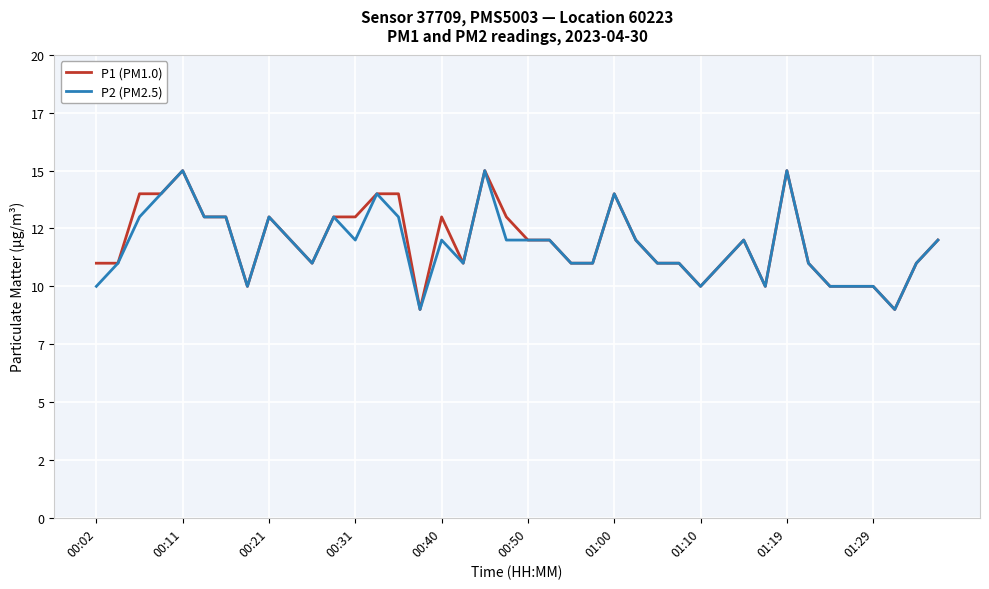

Is this an area chart (filled region under the line)?

No